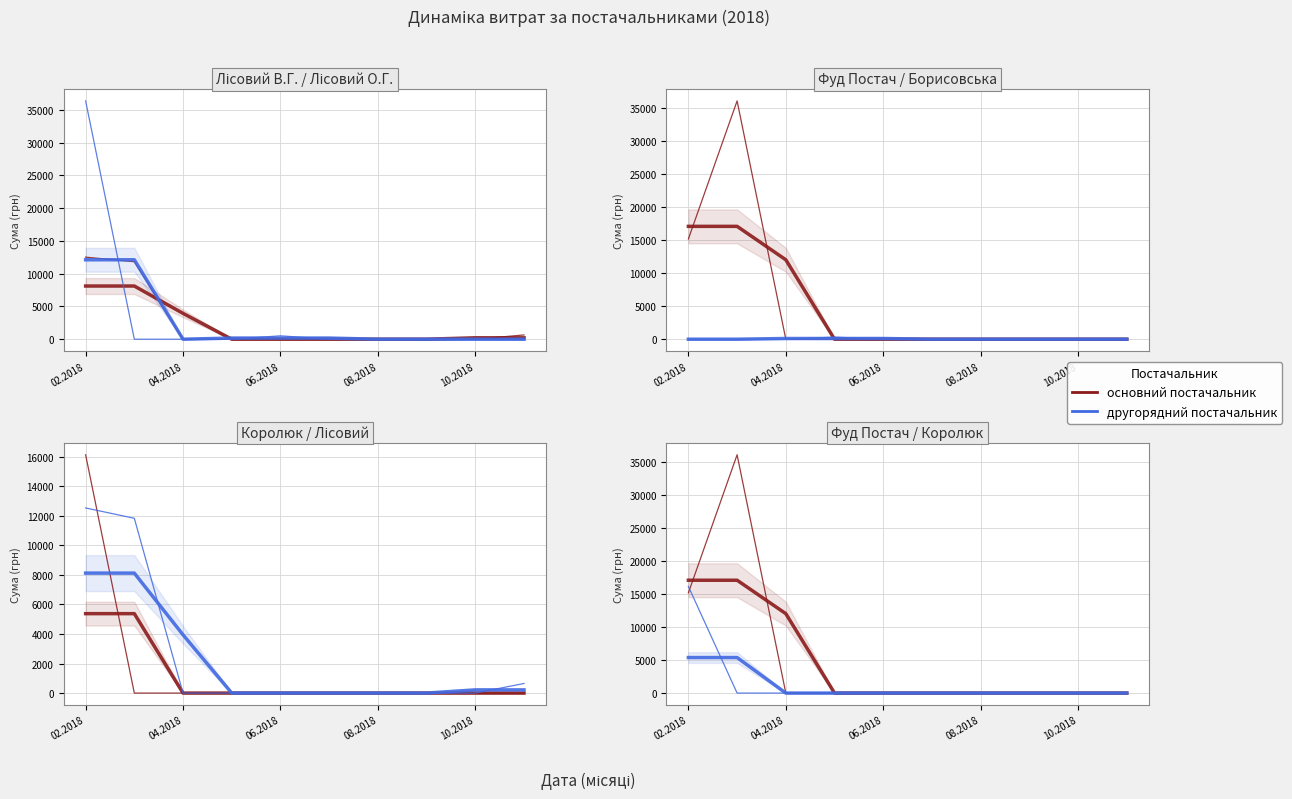

List the series in order of their peak value, highest first.

основний постачальник, другорядний постачальник